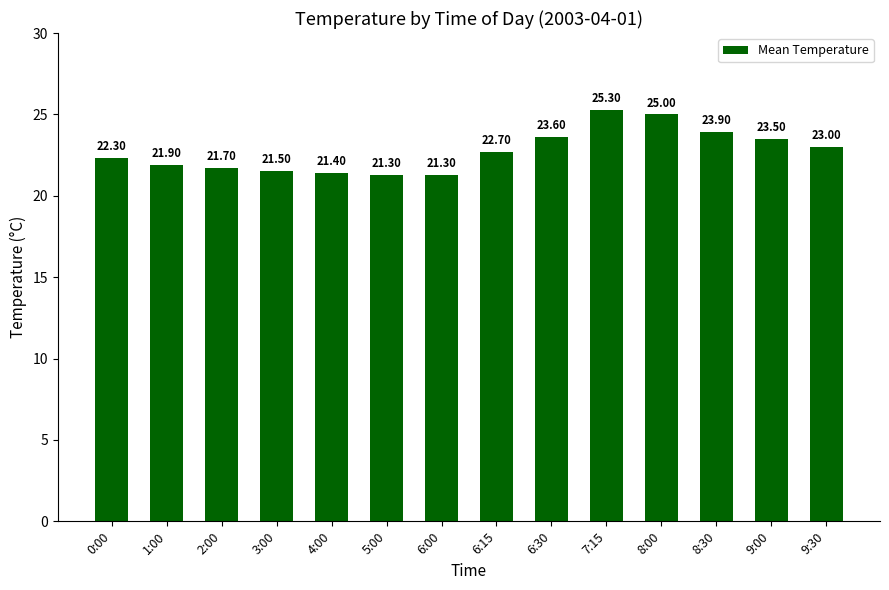

What is the change in value from 0:00 to 2:00?

-0.6